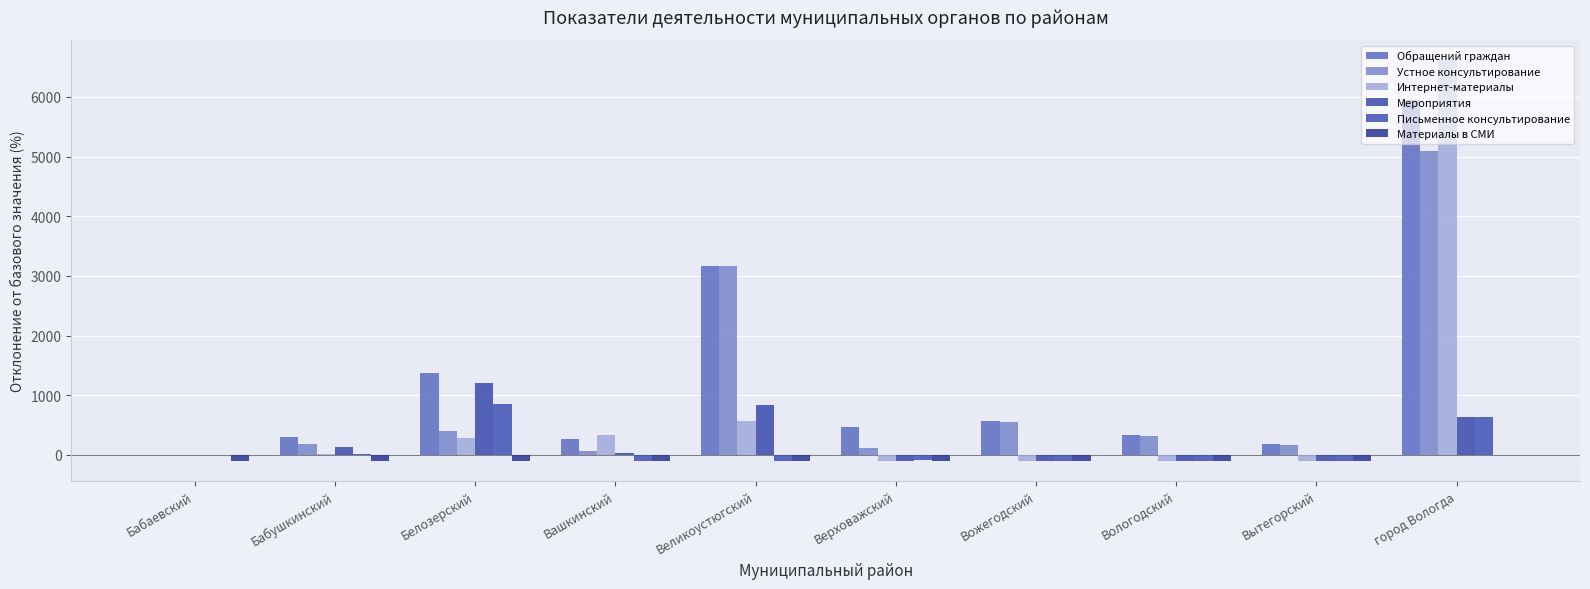

What is the difference between the second highest and second lowest values in the Интернет-материалы series?

671.4